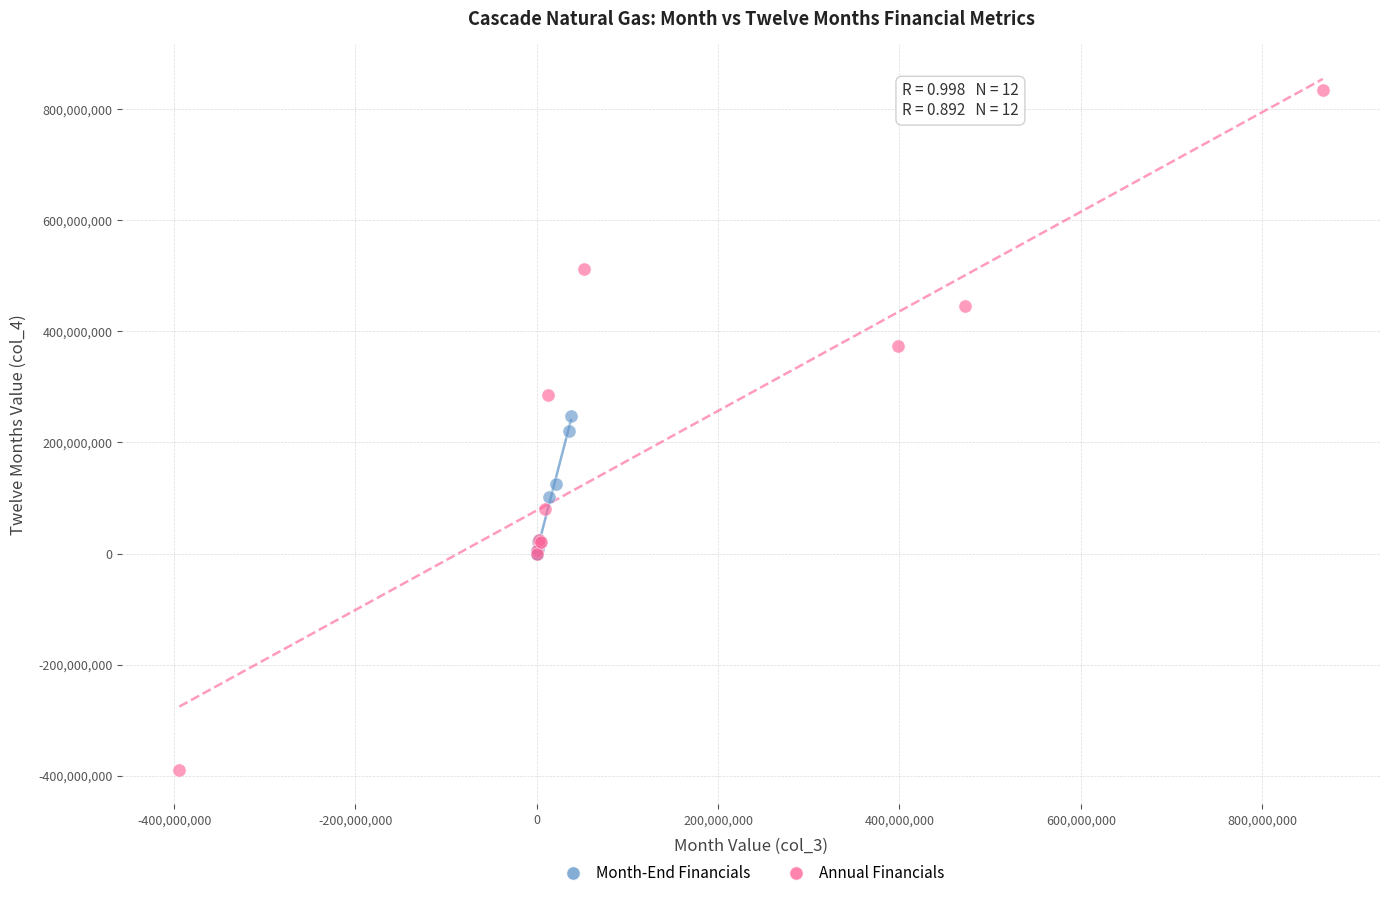

Which series contains the lowest Y value?

Annual Financials